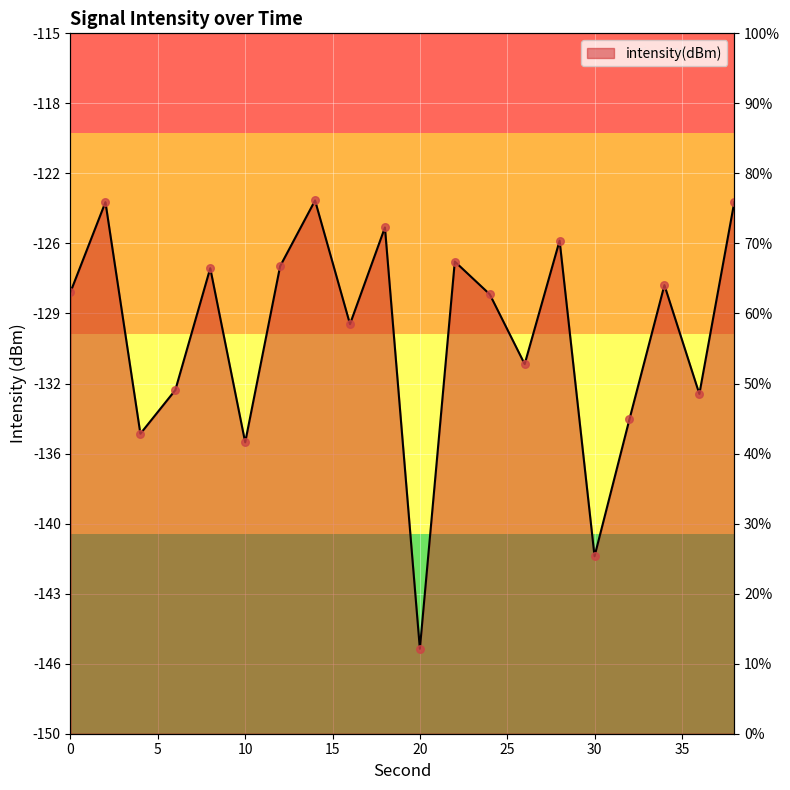

Which has a higher value, 4 or 12?

12